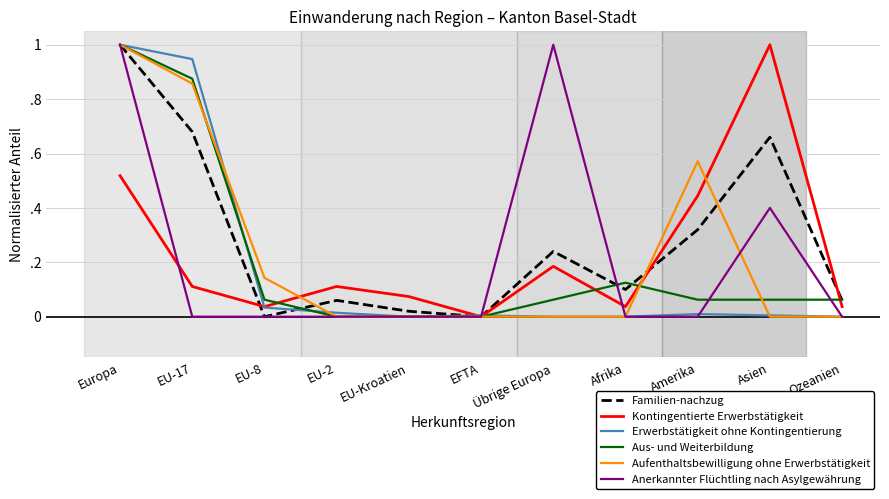

What are all the series names shown in the legend?

Familien-nachzug, Kontingentierte Erwerbstätigkeit, Erwerbstätigkeit ohne Kontingentierung, Aus- und Weiterbildung, Aufenthaltsbewilligung ohne Erwerbstätigkeit, Anerkannter Flüchtling nach Asylgewährung